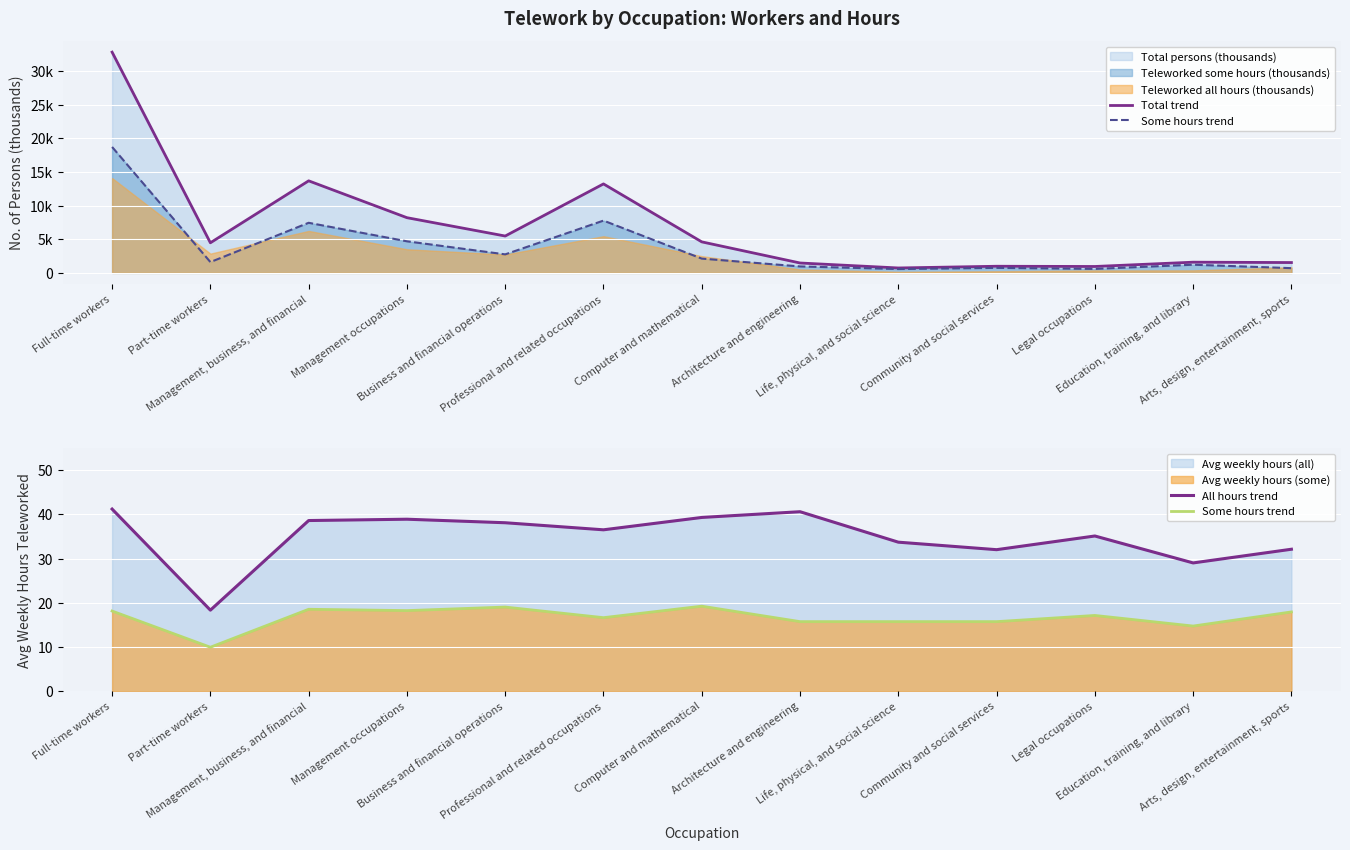

Reading left to right, list all the values displayed in this chart.

Total trend: Full-time workers=32816.0	Part-time workers=4474.0	Management, business, and financial=13685.0	Management occupations=8206.0	Business and financial operations=5479.0	Professional and related occupations=13227.0	Computer and mathematical=4611.0	Architecture and engineering=1471.0	Life, physical, and social science=730.0	Community and social services=986.0	Legal occupations=951.0	Education, training, and library=1590.0	Arts, design, entertainment, sports=1536.0
Some hours trend: Full-time workers=18.1	Part-time workers=9.9	Management, business, and financial=18.5	Management occupations=18.2	Business and financial operations=19.0	Professional and related occupations=16.6	Computer and mathematical=19.2	Architecture and engineering=15.7	Life, physical, and social science=15.7	Community and social services=15.7	Legal occupations=17.1	Education, training, and library=14.7	Arts, design, entertainment, sports=17.9
All hours trend: Full-time workers=41.2	Part-time workers=18.3	Management, business, and financial=38.6	Management occupations=38.9	Business and financial operations=38.1	Professional and related occupations=36.5	Computer and mathematical=39.3	Architecture and engineering=40.6	Life, physical, and social science=33.7	Community and social services=32.0	Legal occupations=35.1	Education, training, and library=29.0	Arts, design, entertainment, sports=32.1